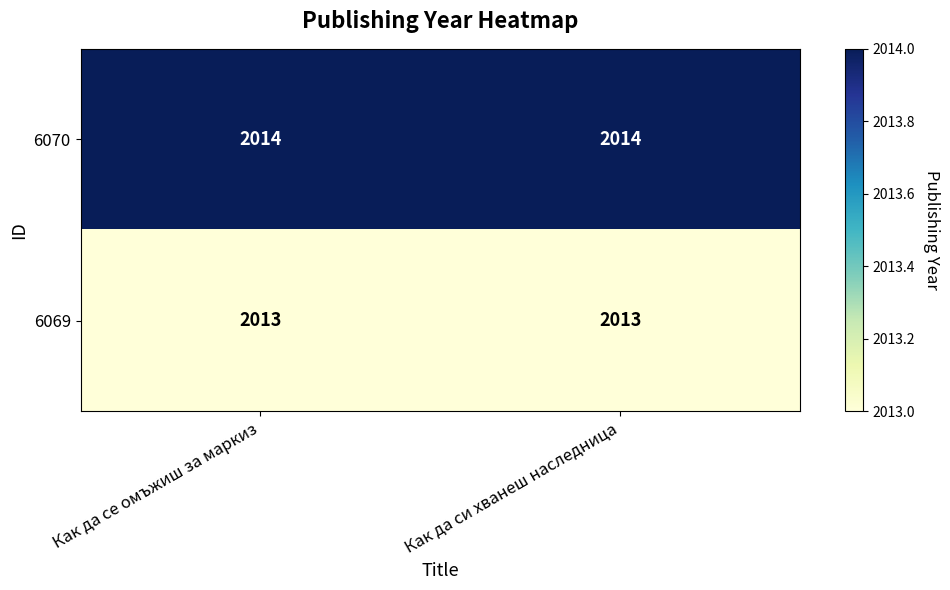

What value does the 6070 series have at Как да се омъжиш за маркиз?

2014